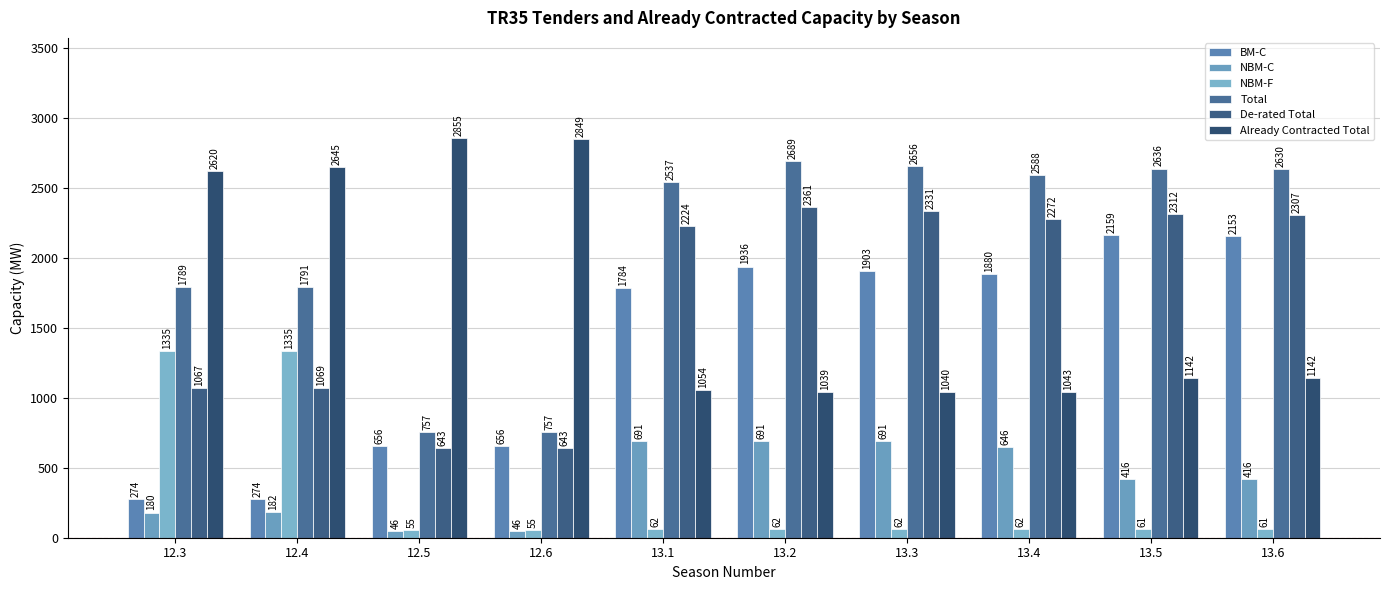

What are all the series names shown in the legend?

BM-C, NBM-C, NBM-F, Total, De-rated Total, Already Contracted Total